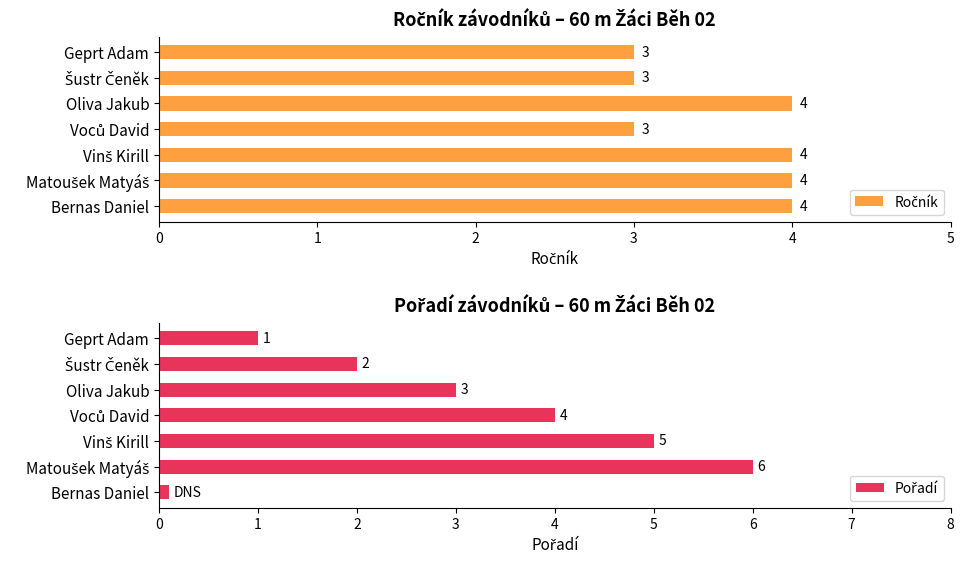

What is the total value across all series at Šustr Čeněk?

5.0